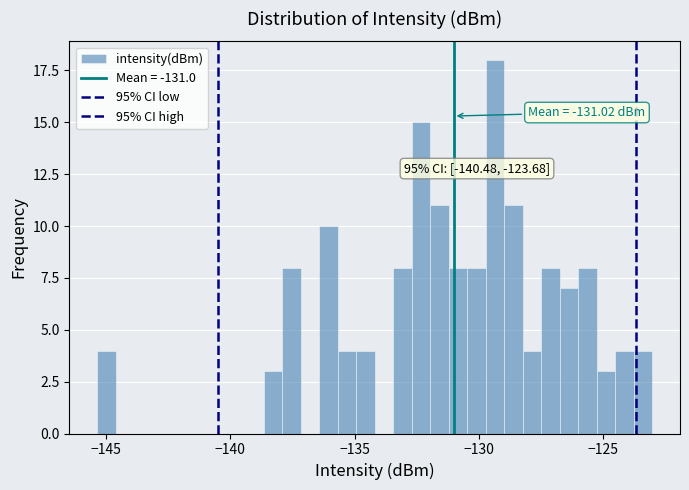

Around what value on the x-axis is the tallest bar? Give the approximate position of its centre, as read against the axis.

-129.5